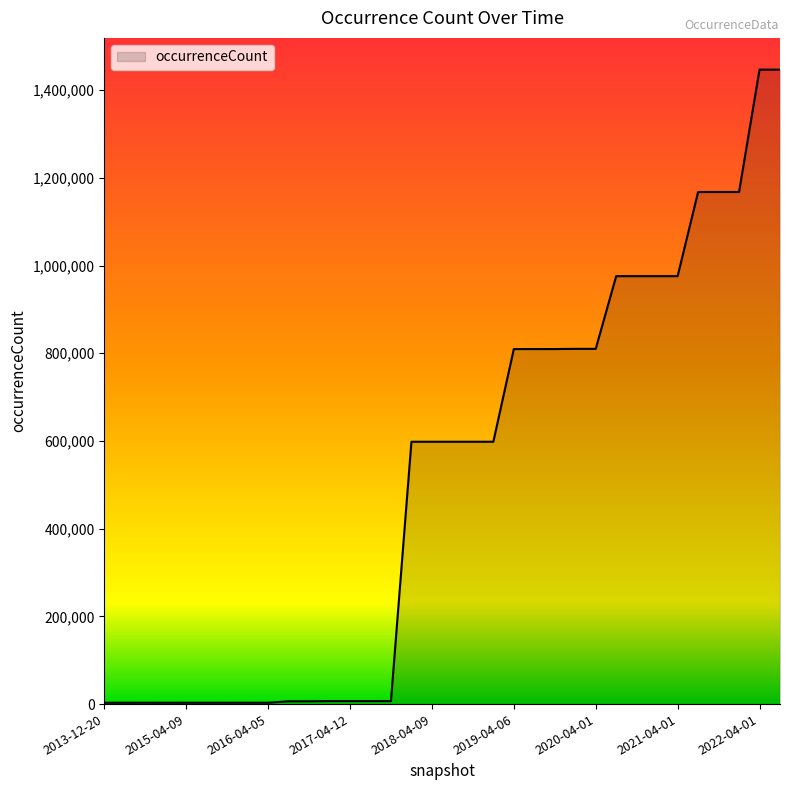

What is the sum of all values?

17406853